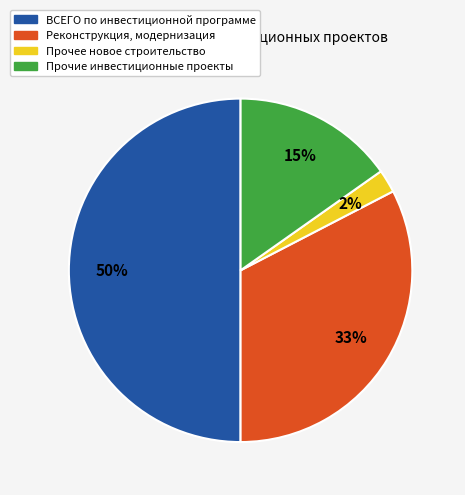

How many segments does this pie chart have?

4